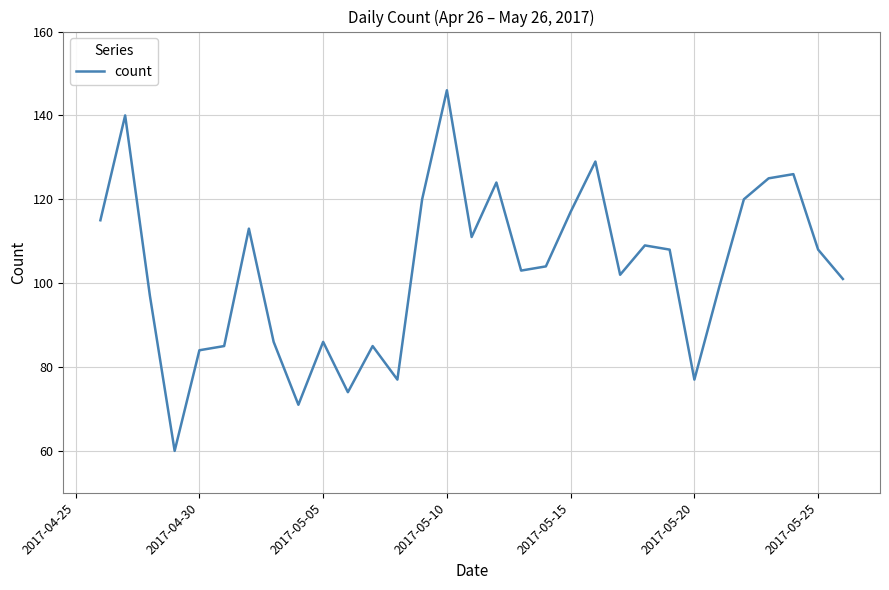

How many interior local peaks (higher than both neighbors) does the data have?

9